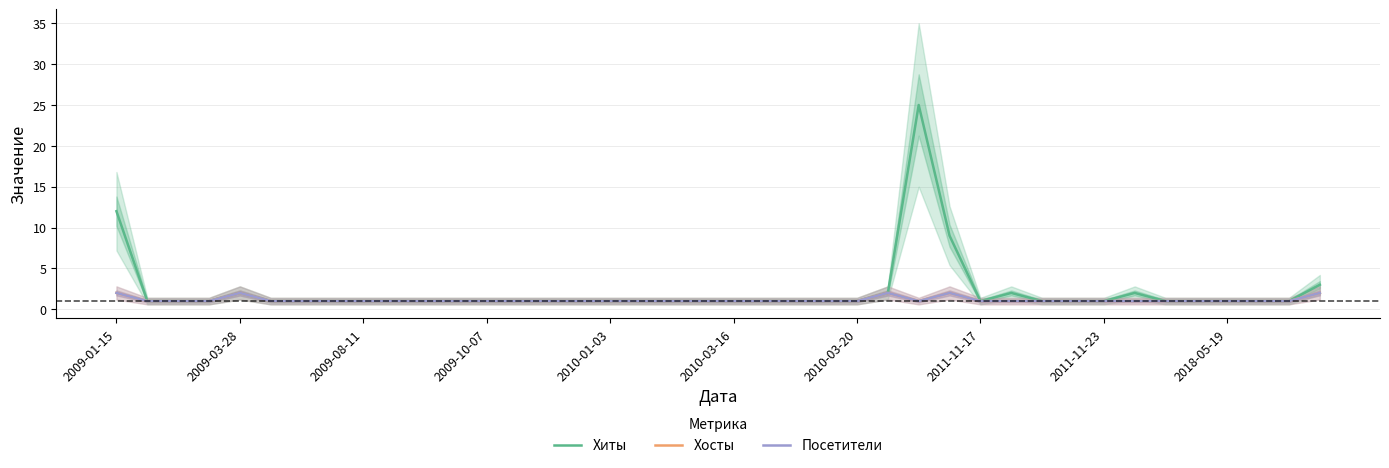

True or false: Посетители and Хосты cross at least once.

False